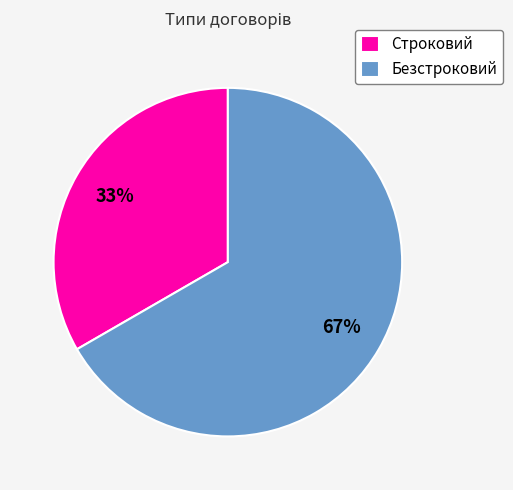

What percentage is the Безстроковий slice, to the nearest percent?

67%